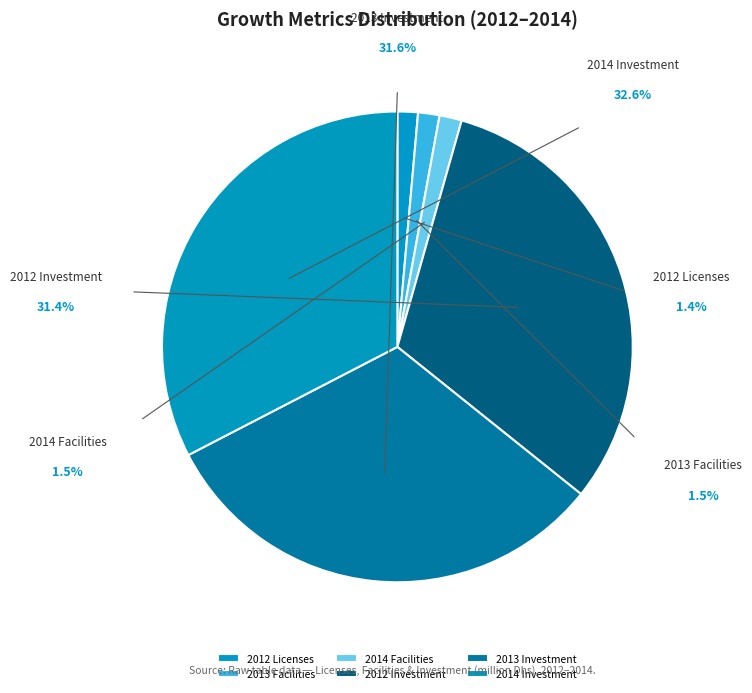

The 2012 Investment slice represents 3% of the pie. True or false?

False